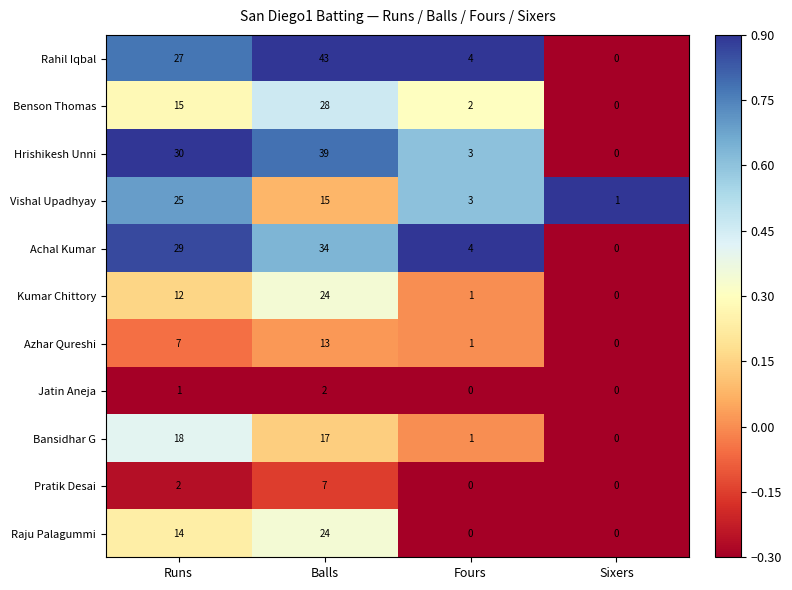

At which category is the sum across all series the highest?

Balls